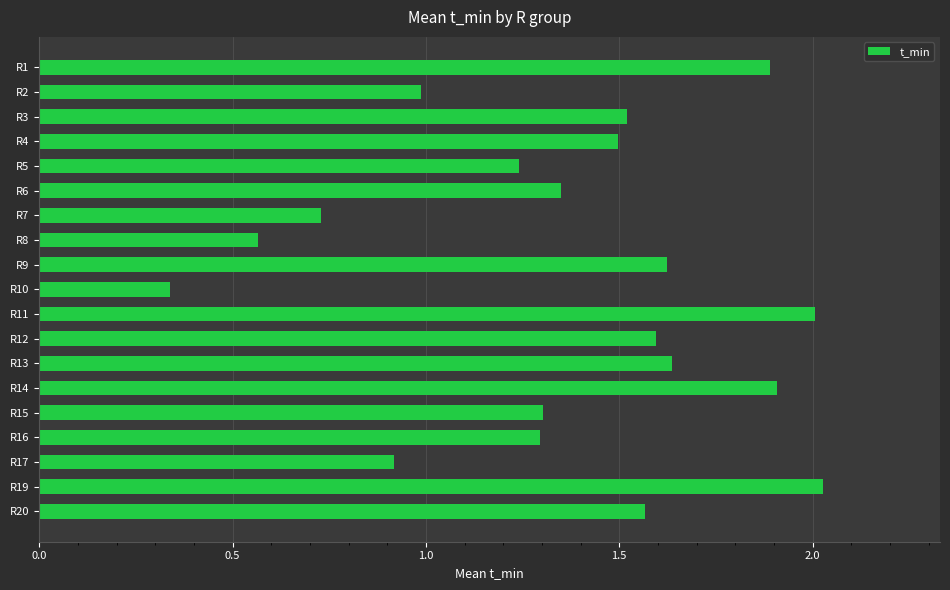

Approximately how many times larger is the value at R20 compared to R11?

0.8